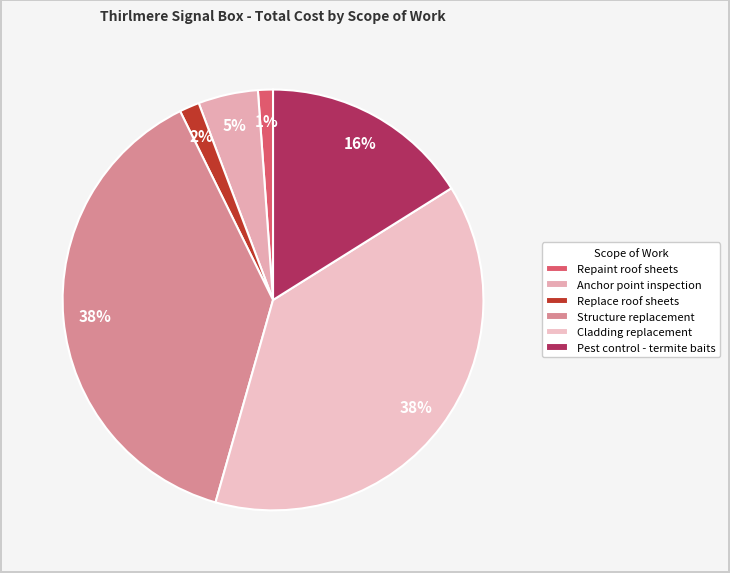

How many slices are in this pie chart?

6